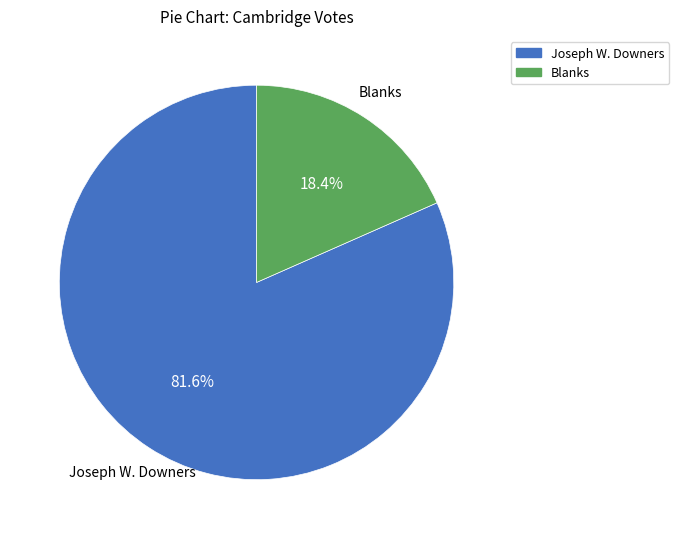

Does any single category account for the majority?

Yes